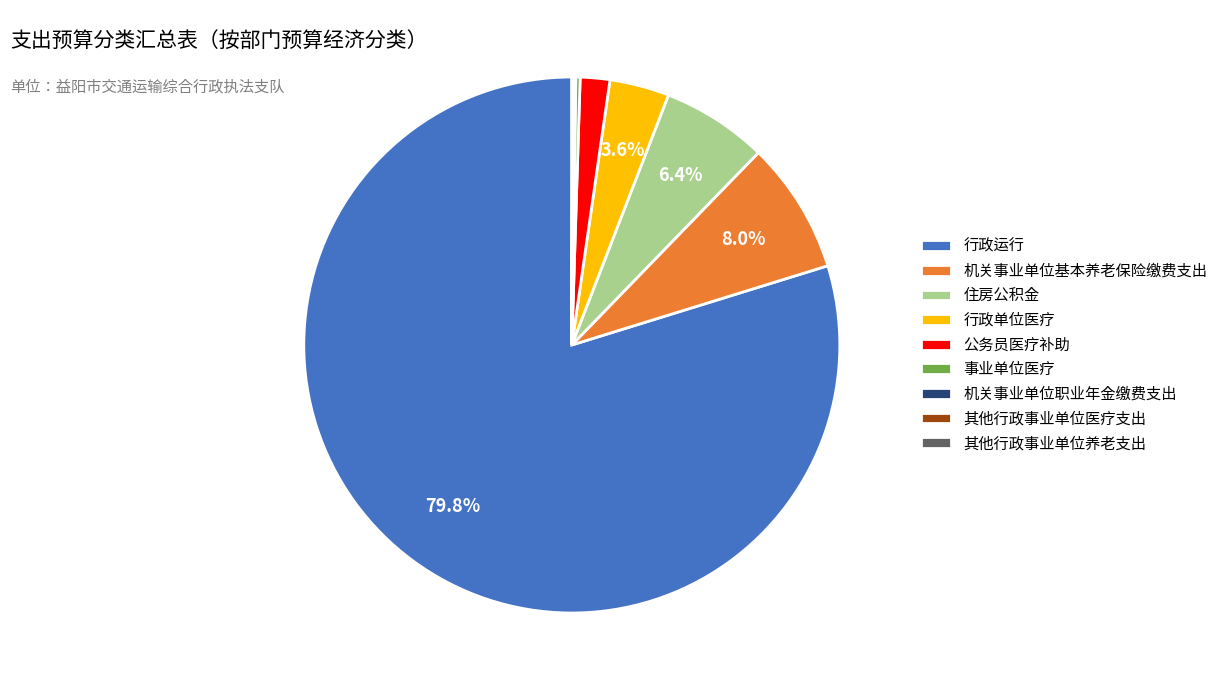

Is there a majority slice in this chart?

Yes